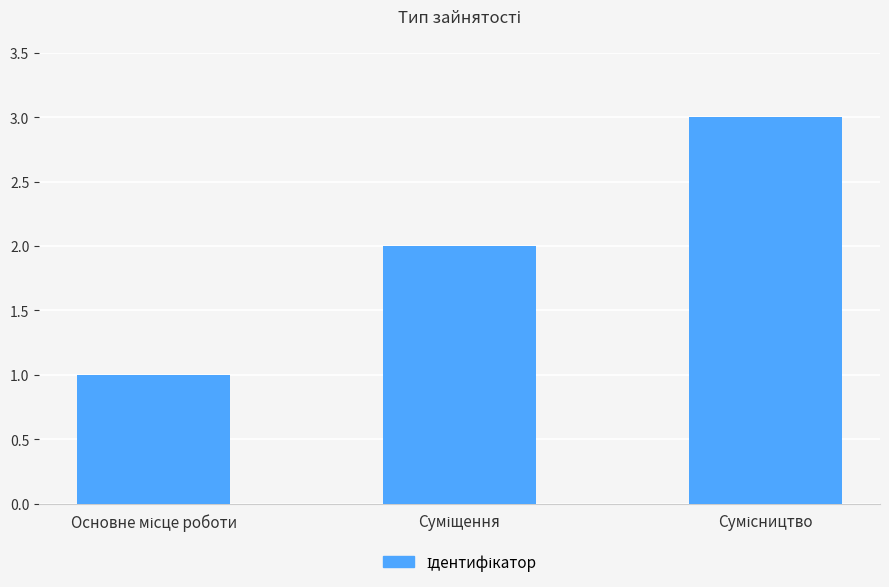

What is the maximum value shown in the chart?

3